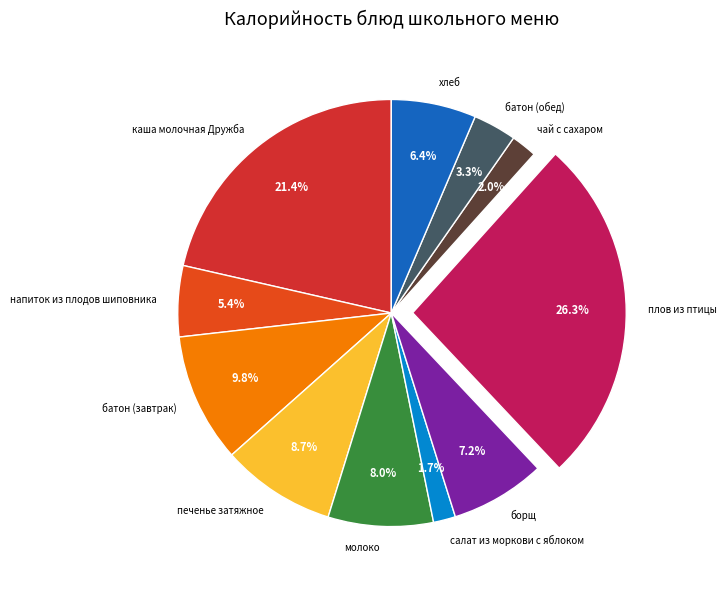

Is there a majority slice in this chart?

No